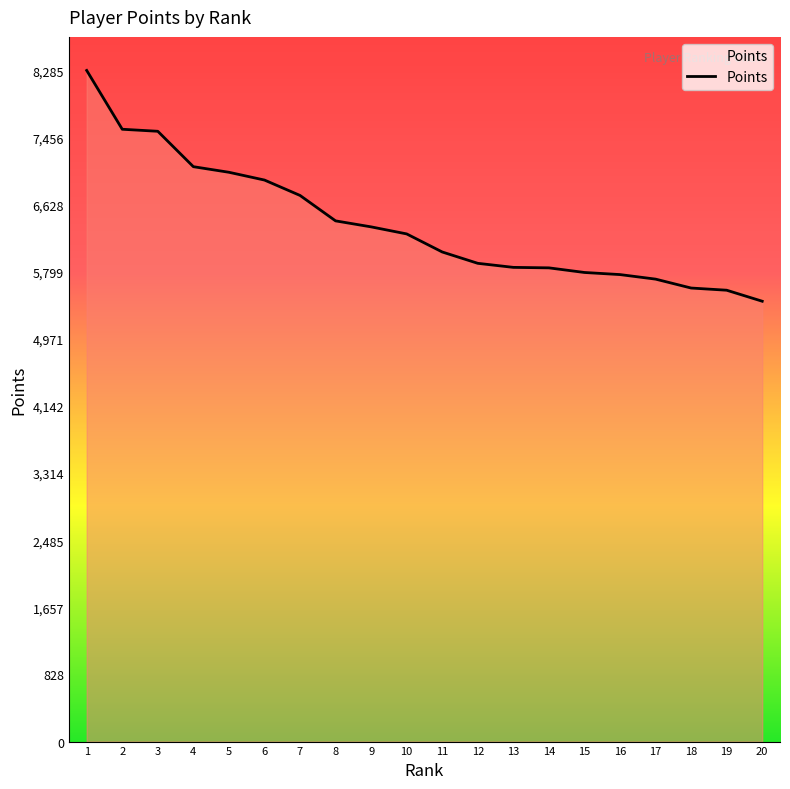

What is the sum of all values?

127748